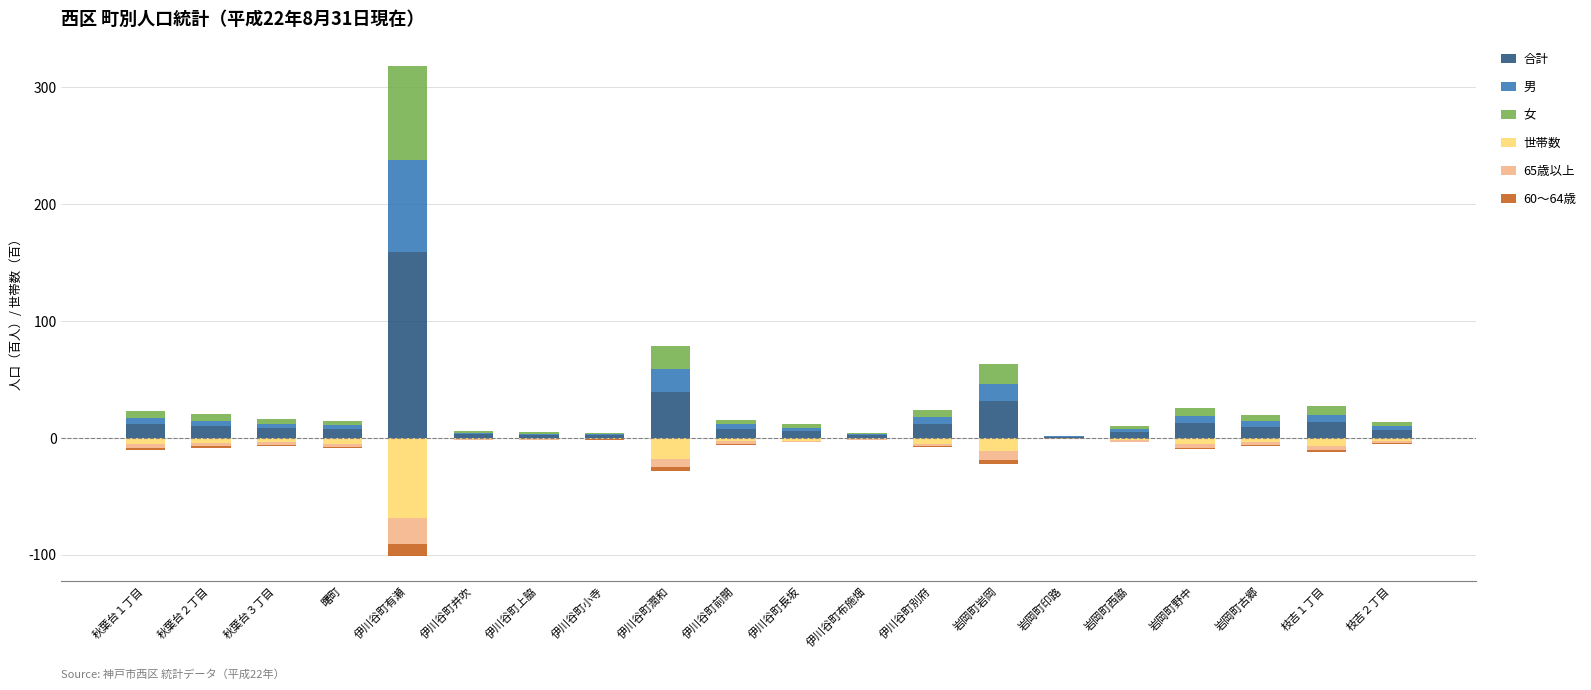

Is it true that 合計 equals 12.7 at 岩岡町野中?

True